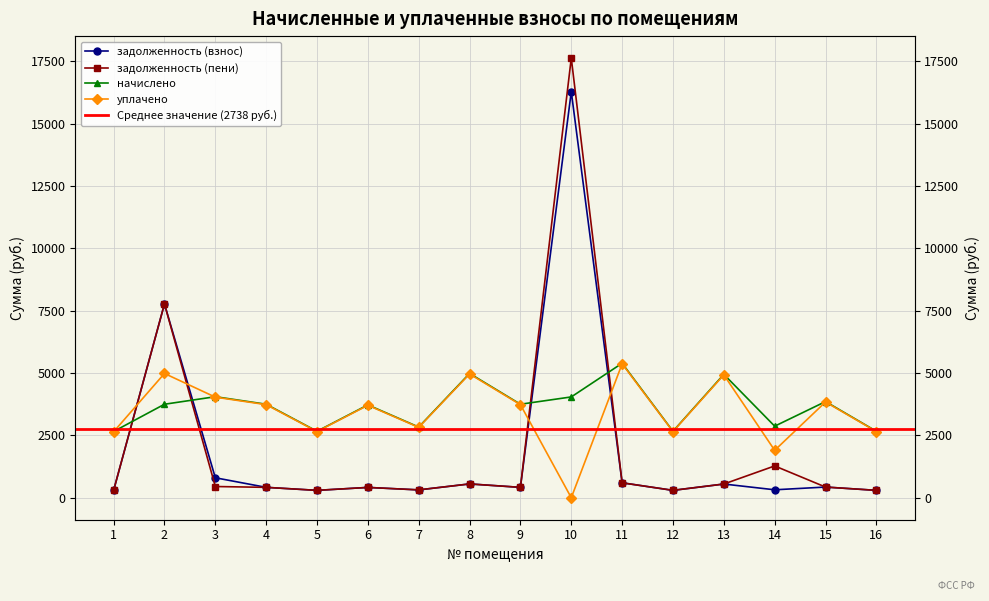

Where is the first local maximum for задолженность (пени)?

2